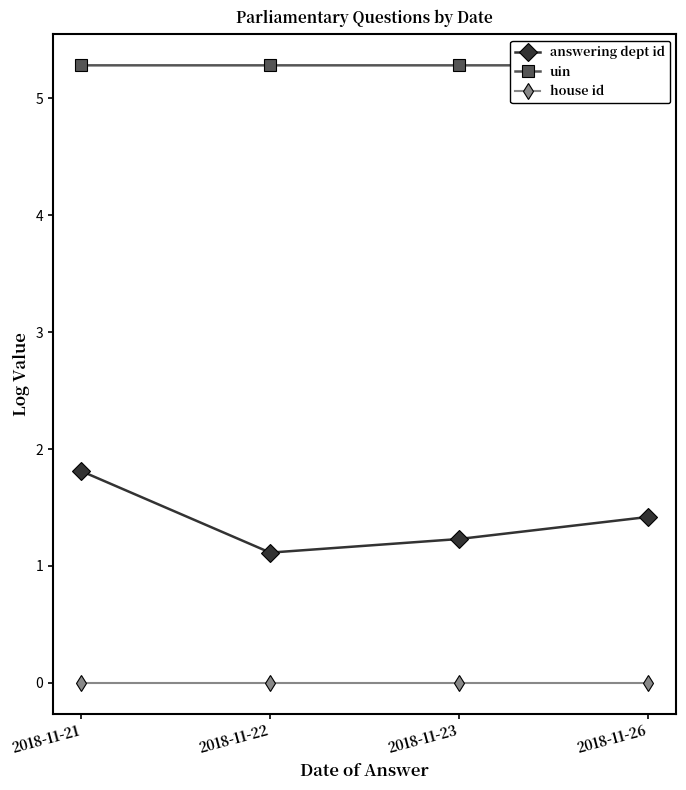

Rank the series by their maximum value, from highest to lowest.

uin, answering dept id, house id